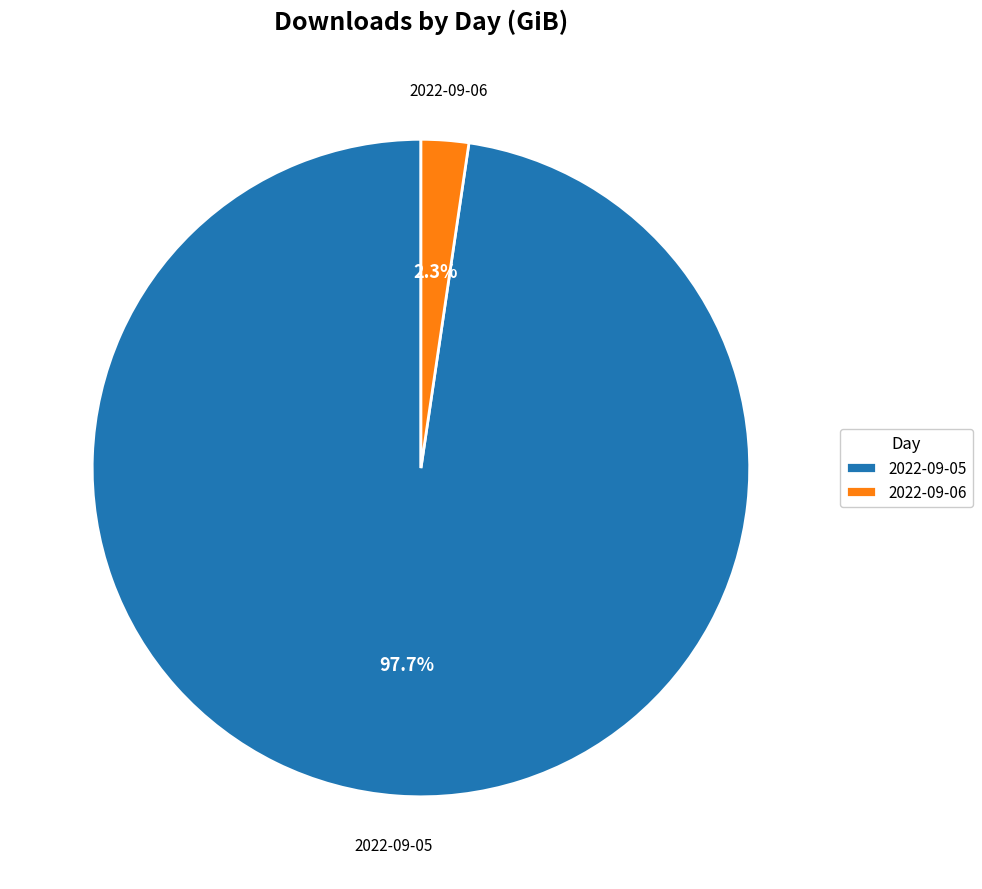

Which slice is the smallest?

2022-09-06